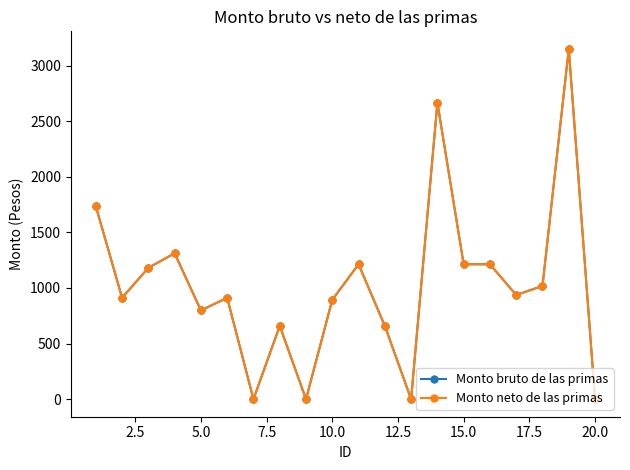

Does the chart have visible grid lines?

No